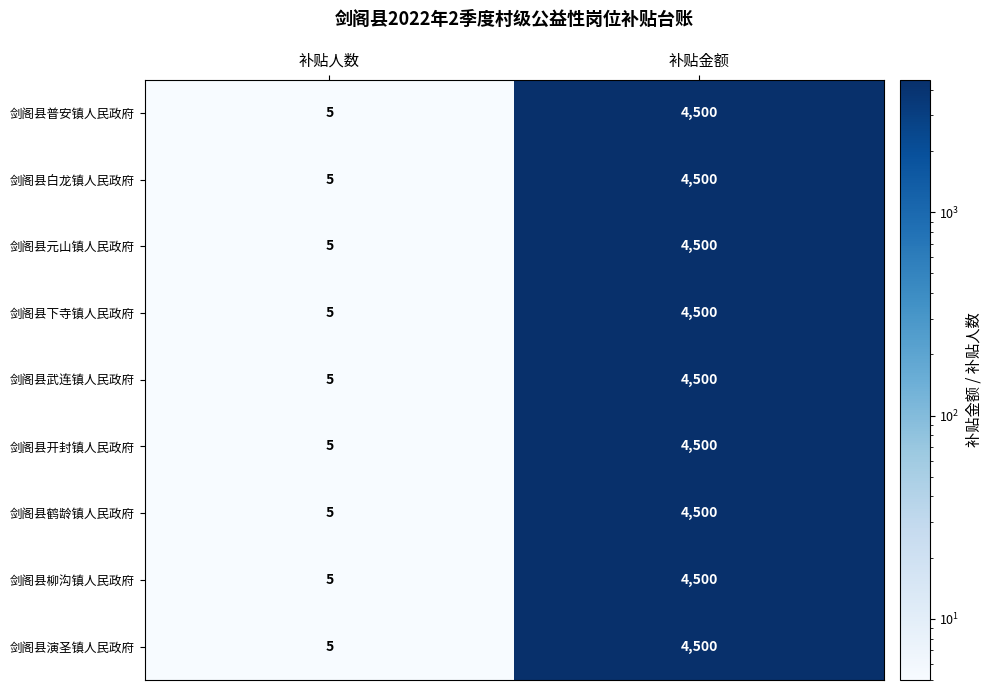

Is the value of 剑阁县元山镇人民政府 at 补贴人数 greater than the value of 剑阁县下寺镇人民政府 at 补贴金额?

No